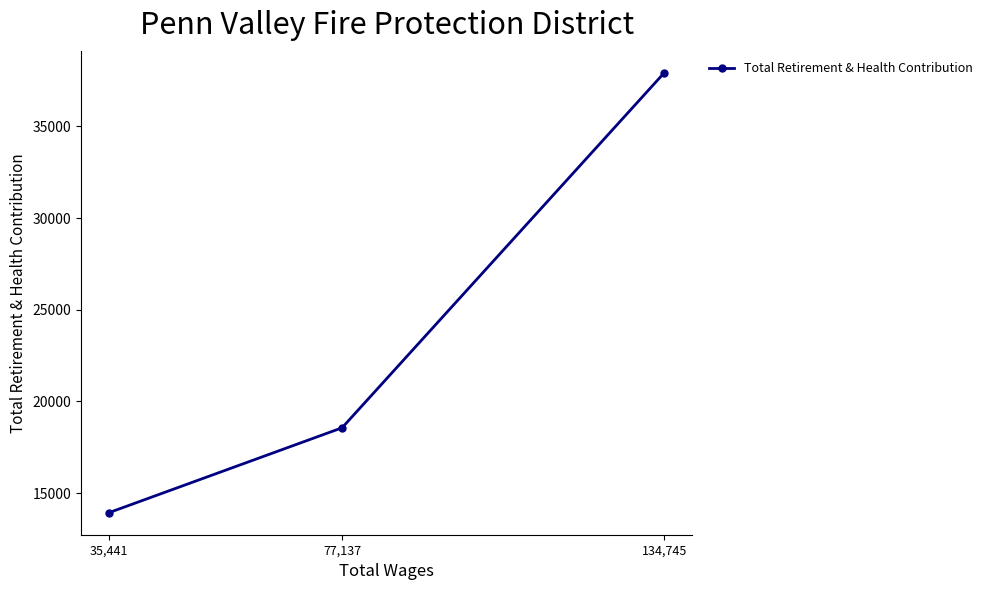

Reading left to right, extract all data points from this chart.

35,441=13933	77,137=18566	134,745=37936